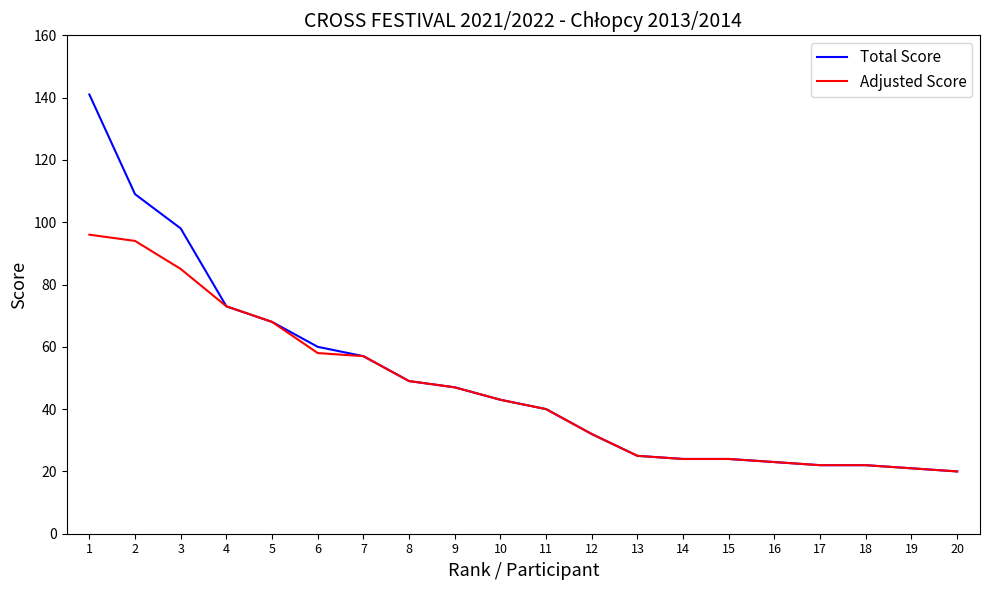

Which series has the largest total across all categories?

Total Score